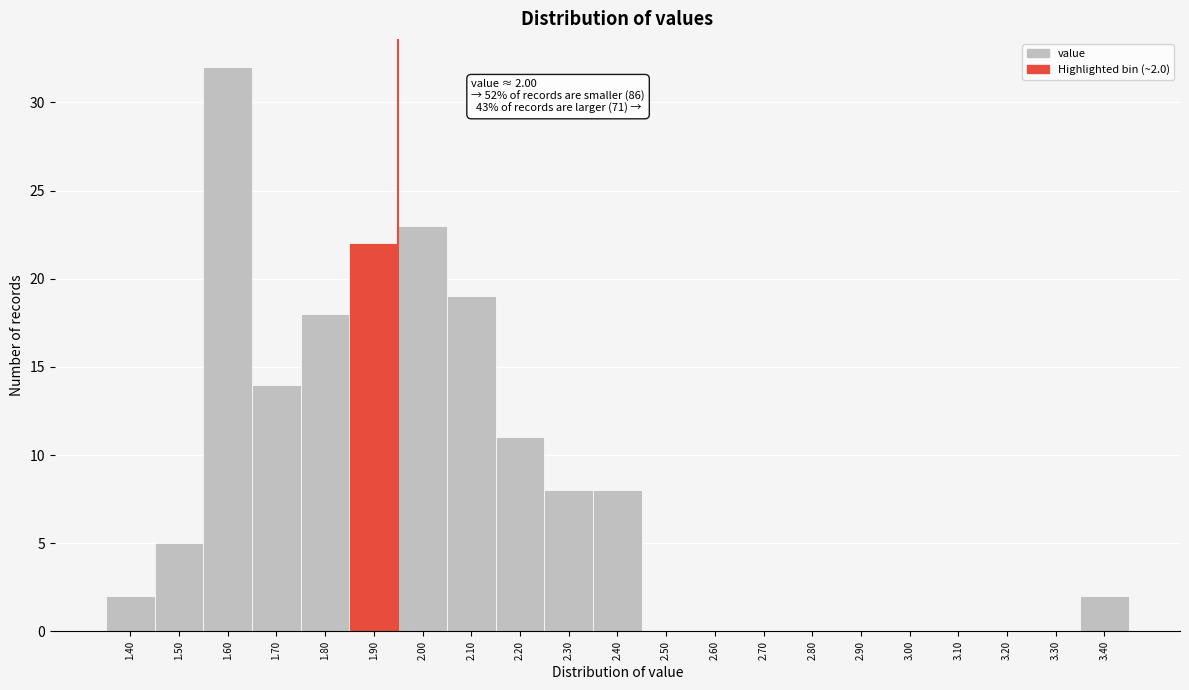

Reading left to right, list all the values displayed in this chart.

1.40=2	1.50=5	1.60=32	1.70=14	1.80=18	1.90=22	2.00=23	2.10=19	2.20=11	2.30=8	2.40=8	2.50=0	2.60=0	2.70=0	2.80=0	2.90=0	3.00=0	3.10=0	3.20=0	3.30=0	3.40=2